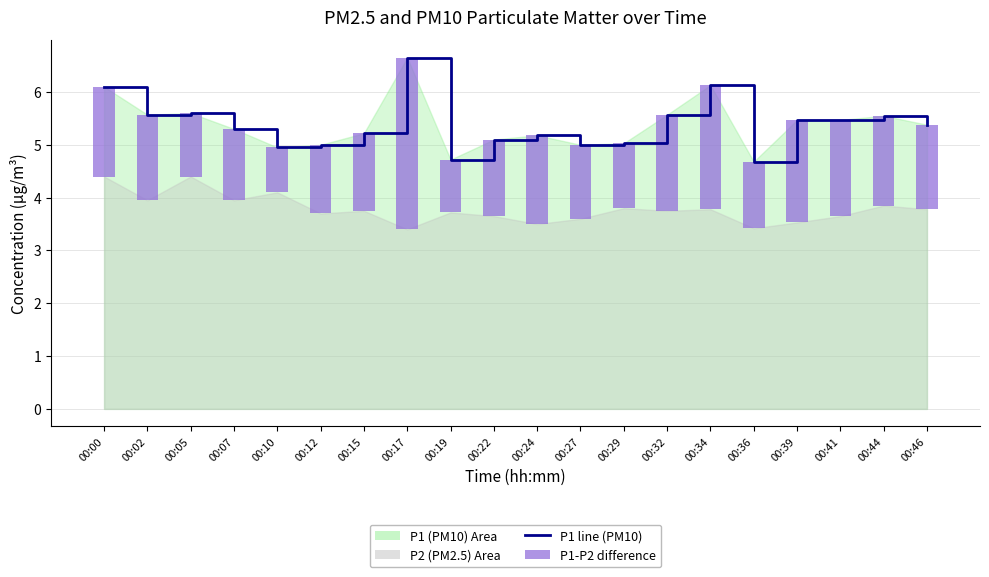

Between 00:07 and 00:27, which is larger?

00:07